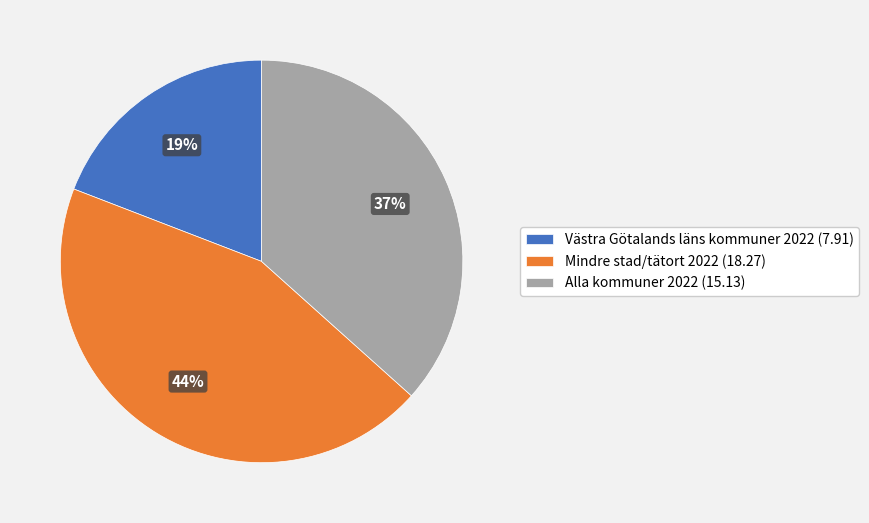

Is Alla kommuner 2022 (15.13) the majority of the pie?

No